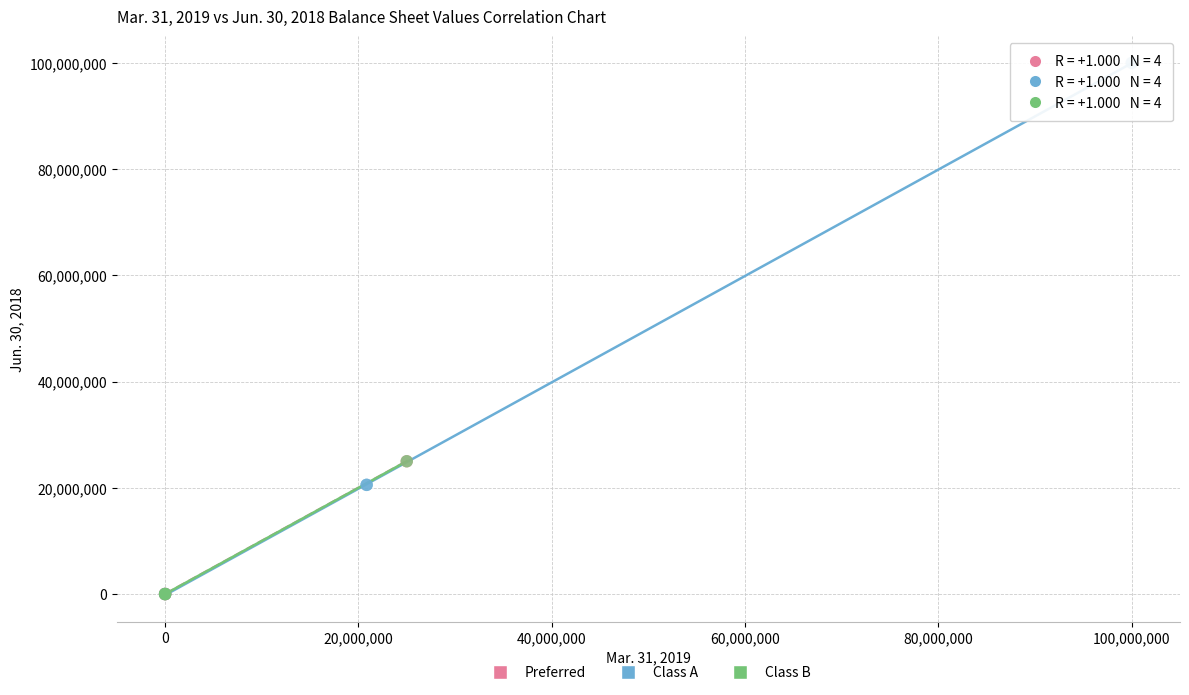

Which series reaches the maximum Y coordinate?

Class A